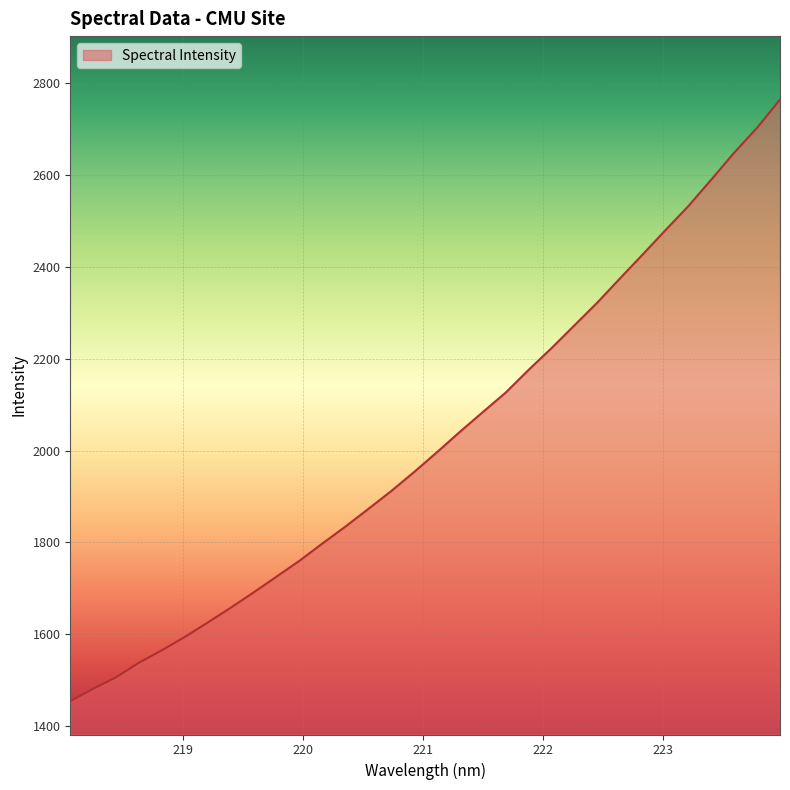

What is the difference between the maximum and minimum values?

1310.6